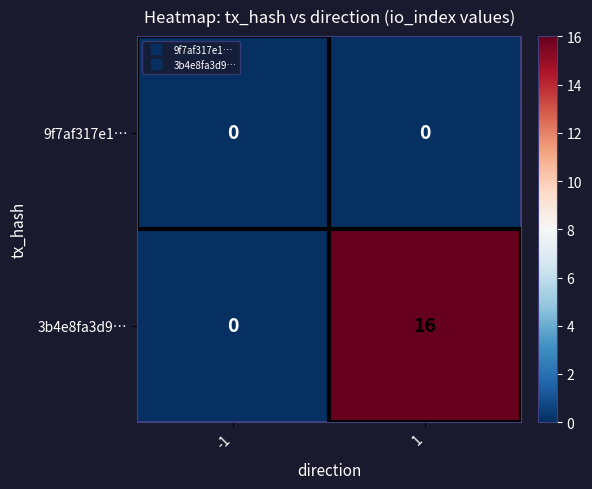

Which series has the largest total across all categories?

3b4e8fa3d9…